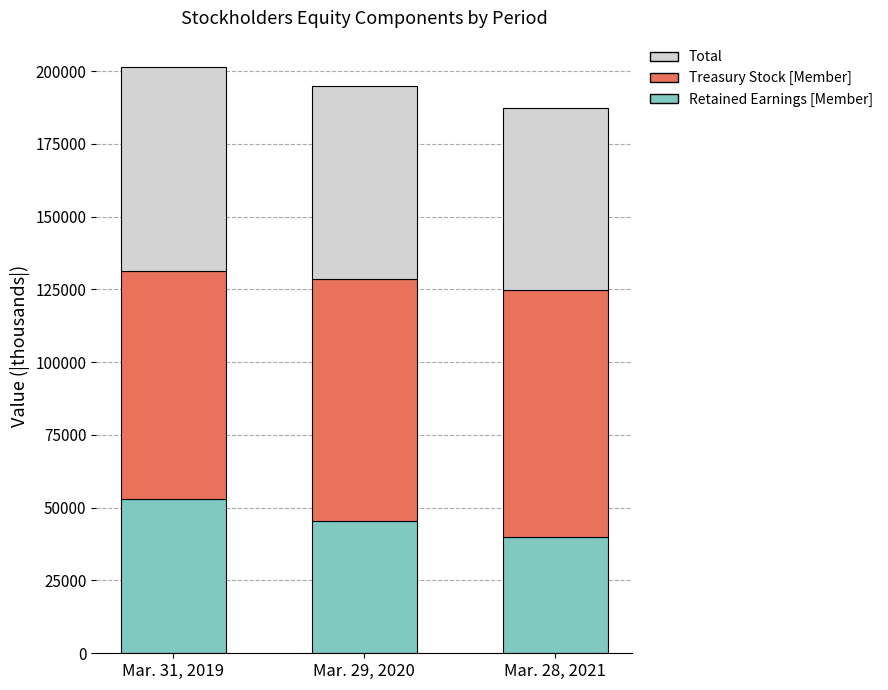

Reading left to right, list the values for the Retained Earnings [Member] series.

Mar. 31, 2019=52879	Mar. 29, 2020=45356	Mar. 28, 2021=40042